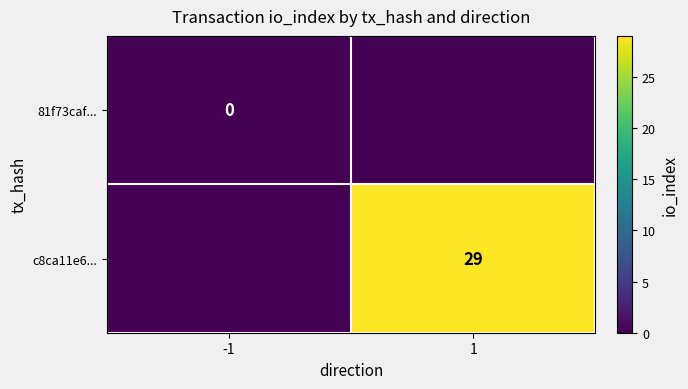

At which category is the sum across all series the highest?

1